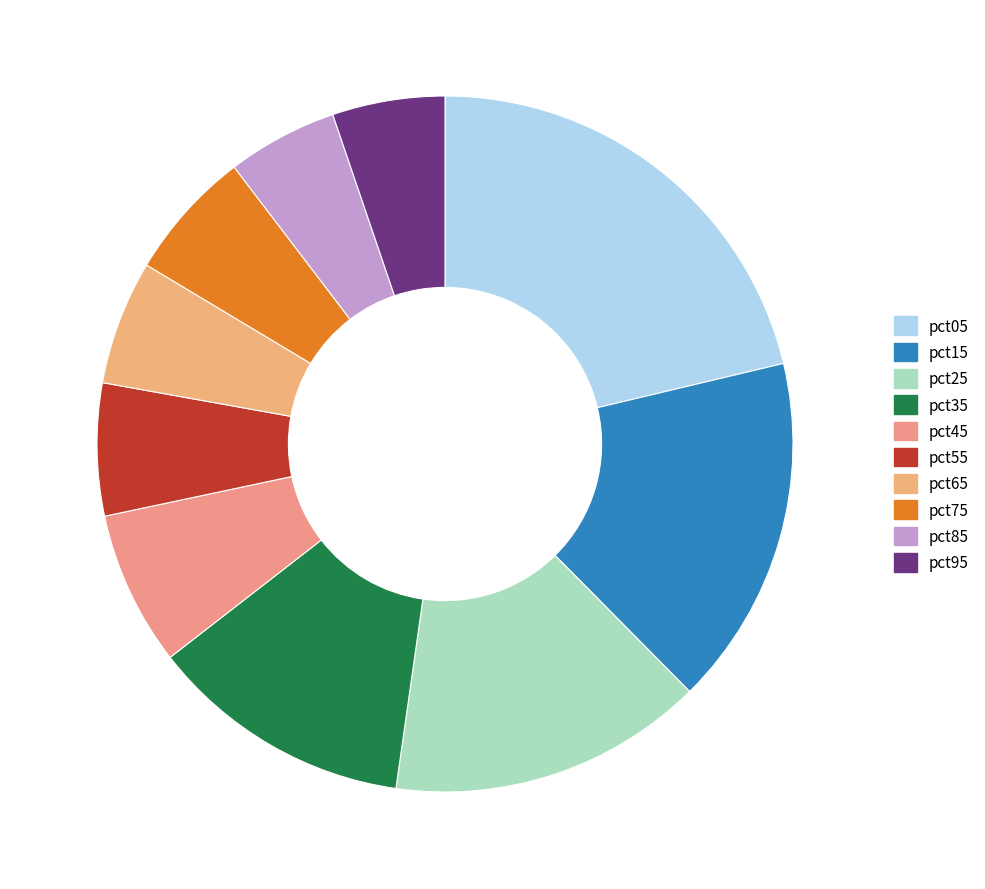

To the nearest percent, what percentage of the pie is pct05?

21%